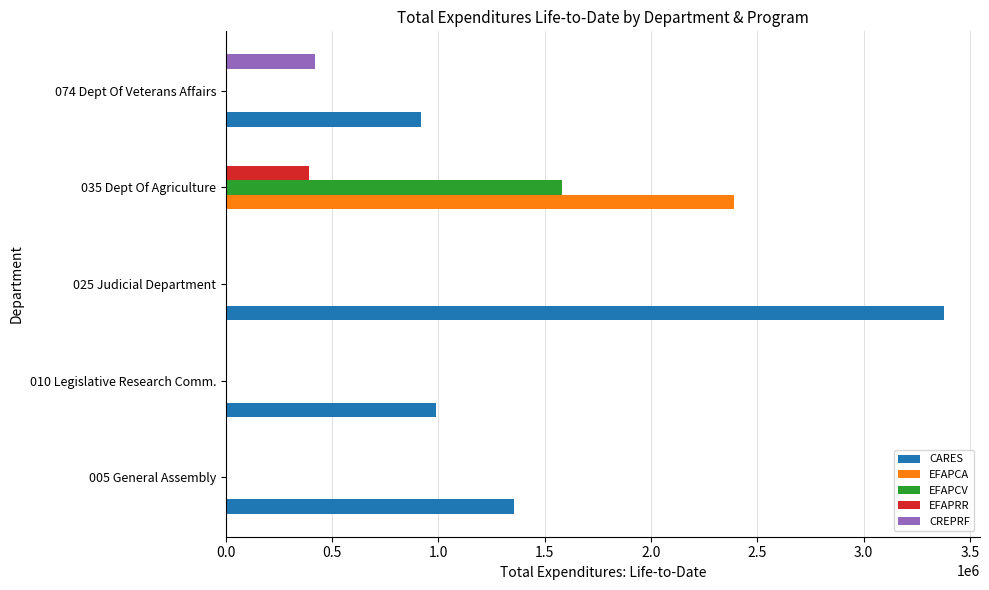

What is the sum of all EFAPCA values?

2388473.0